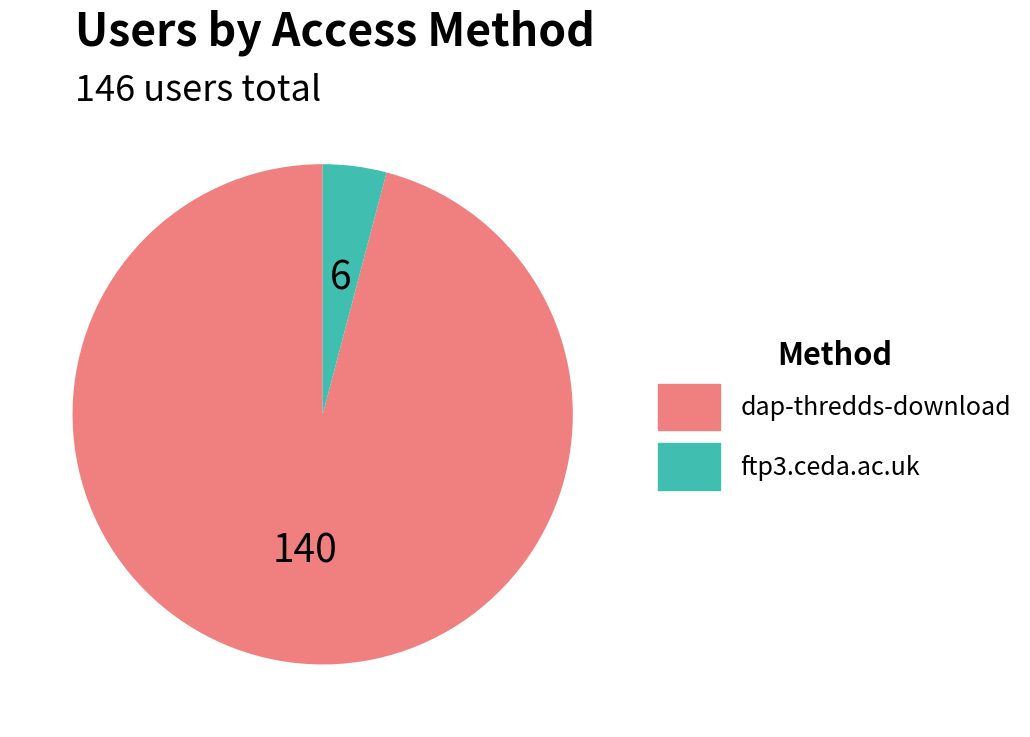

Between ftp3.ceda.ac.uk and dap-thredds-download, which is larger?

dap-thredds-download